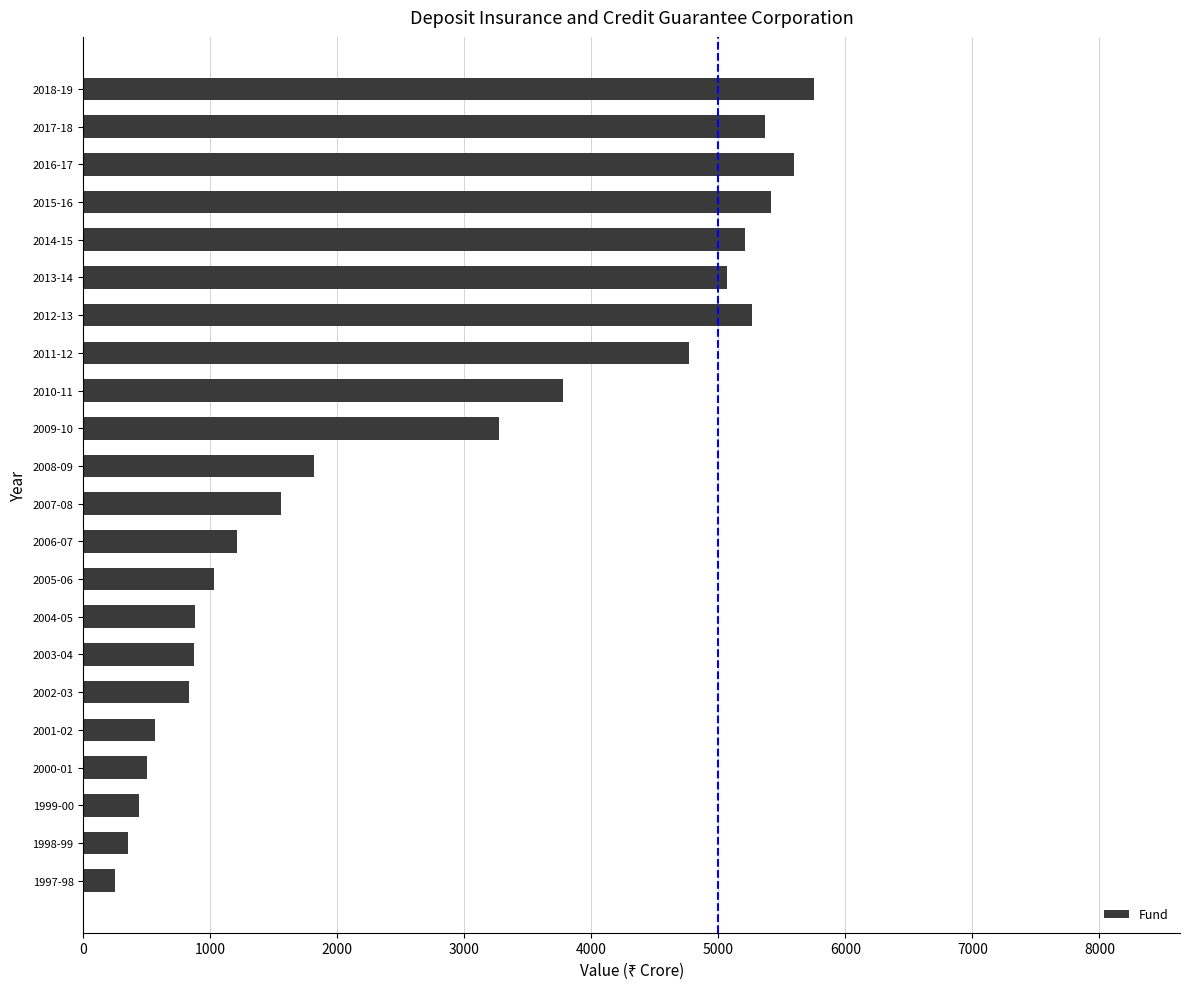

The value at 2000-01 is 501. True or false?

True